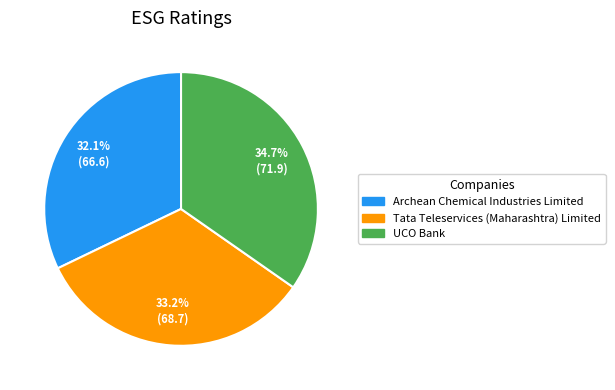

Does UCO Bank represent more than half of the total?

No